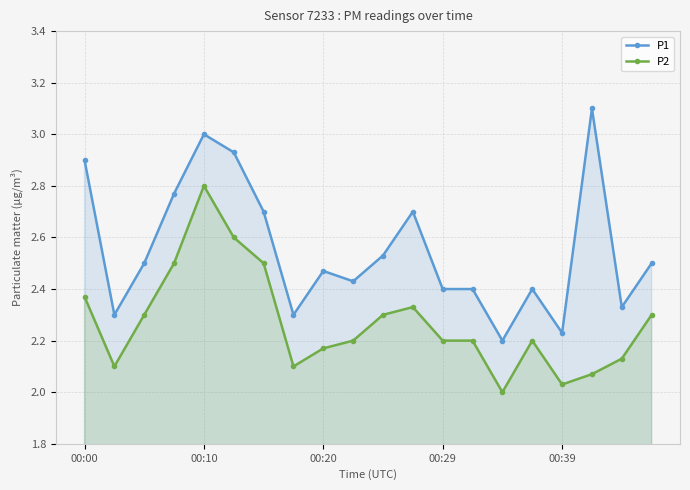

Which label corresponds to the smallest value in the chart?

14